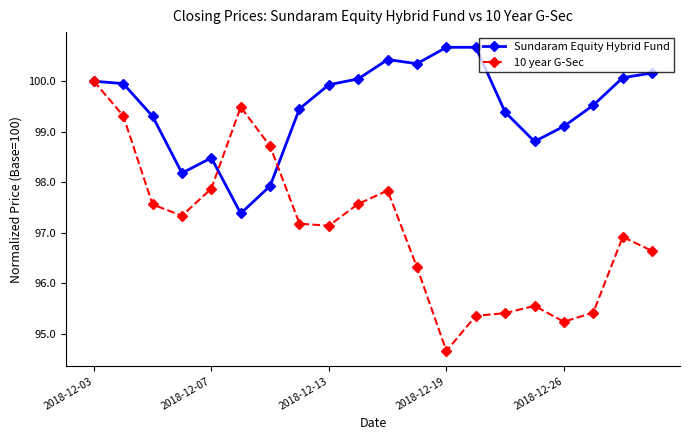

Rank the series by their average value, from highest to lowest.

Sundaram Equity Hybrid Fund, 10 year G-Sec